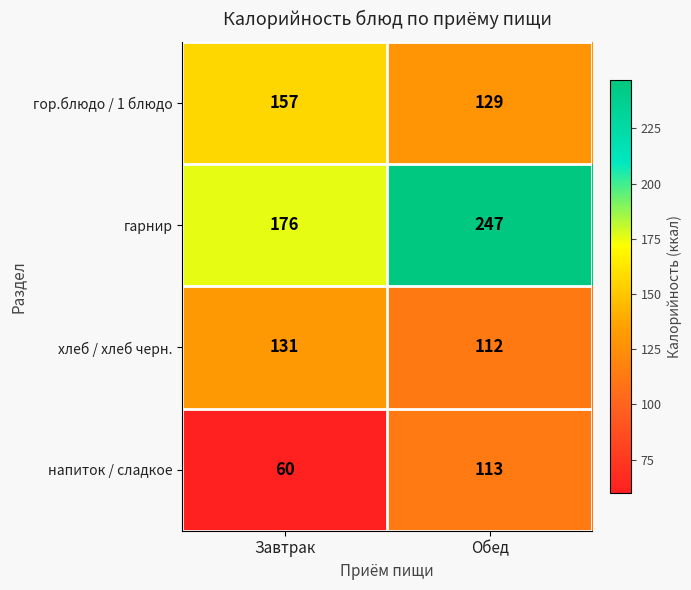

At Обед, list the series in order from smallest to largest.

хлеб / хлеб черн., напиток / сладкое, гор.блюдо / 1 блюдо, гарнир